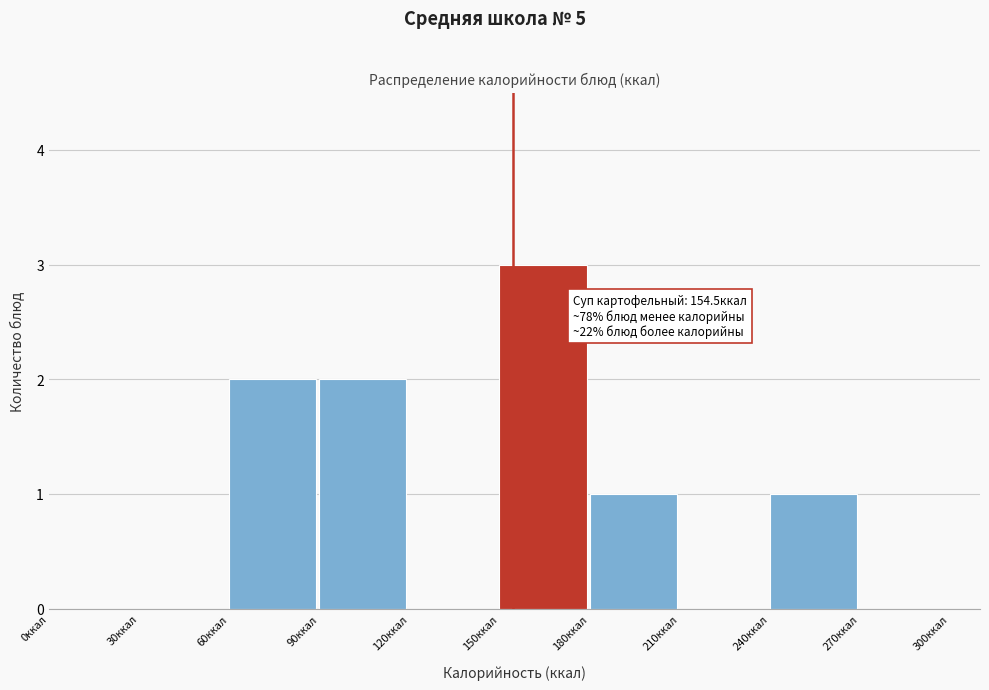

Over which range of the x-axis is the bar tallest?

150 to 180